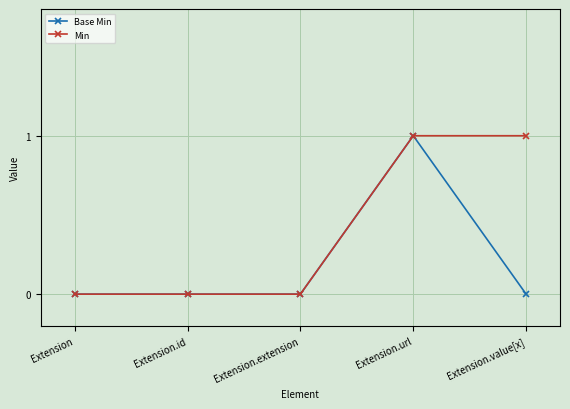

Is the value of Min at Extension.id greater than the value of Base Min at Extension.url?

No